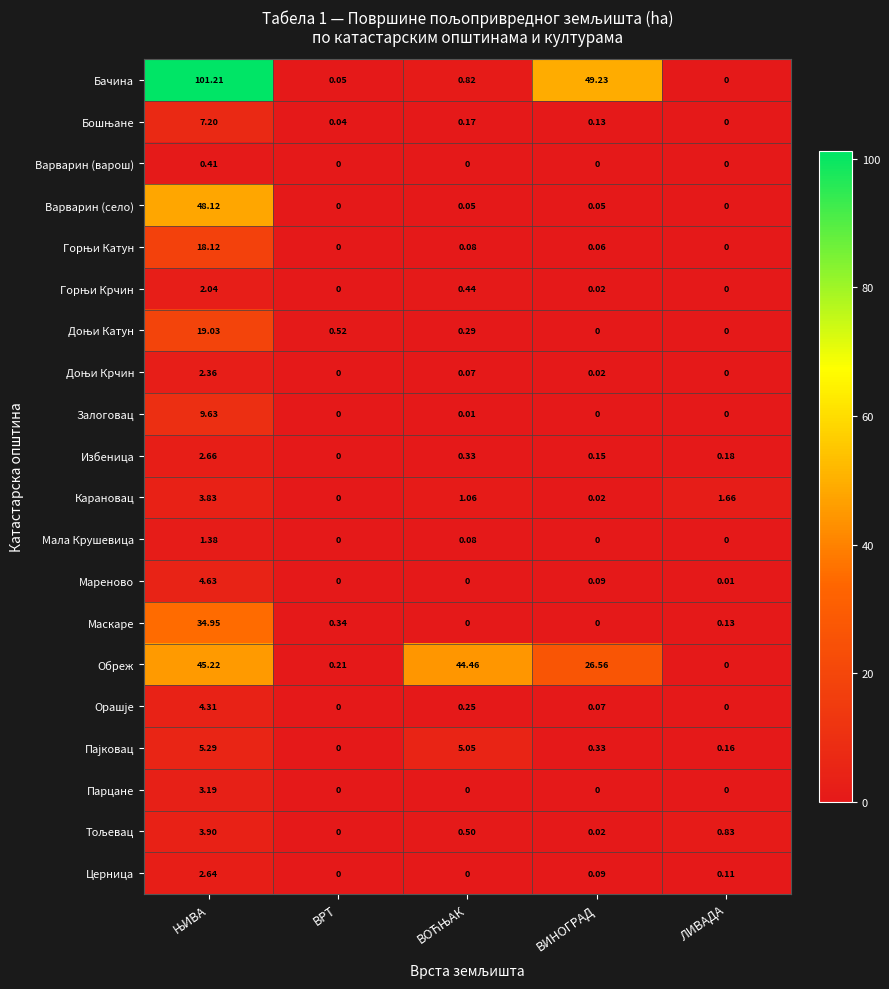

Between ВИНОГРАД and ЛИВАДА, which series saw the biggest shift?

Бачина